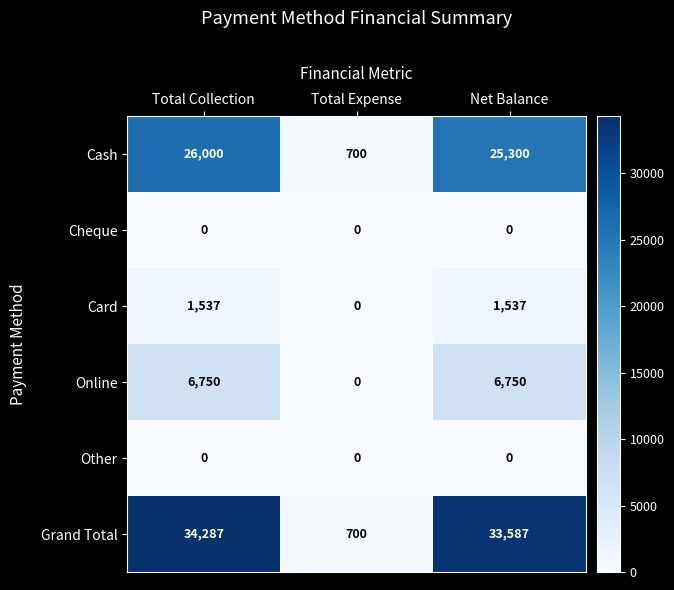

Which series has the largest total across all categories?

Grand Total